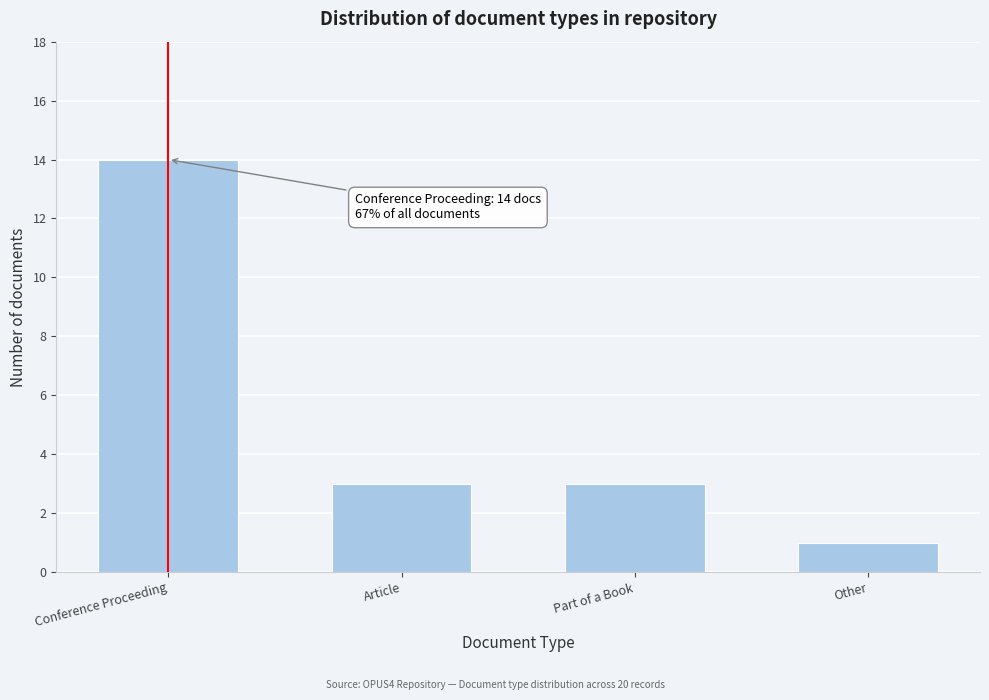

Reading left to right, list all the values displayed in this chart.

Conference Proceeding=14	Article=3	Part of a Book=3	Other=1